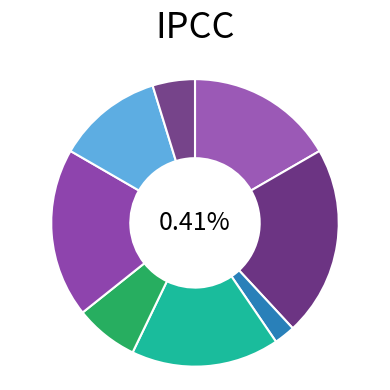

What is the largest slice in the pie chart?

5